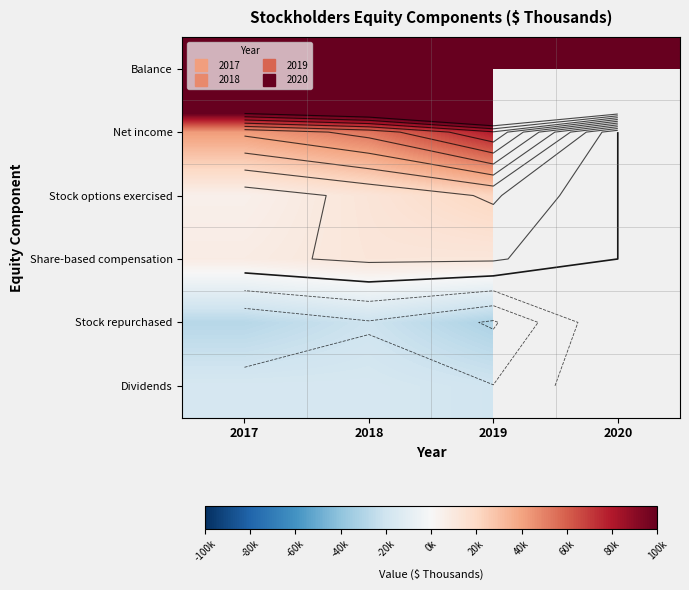

Which has a higher value, 2017 or 2018?

2018